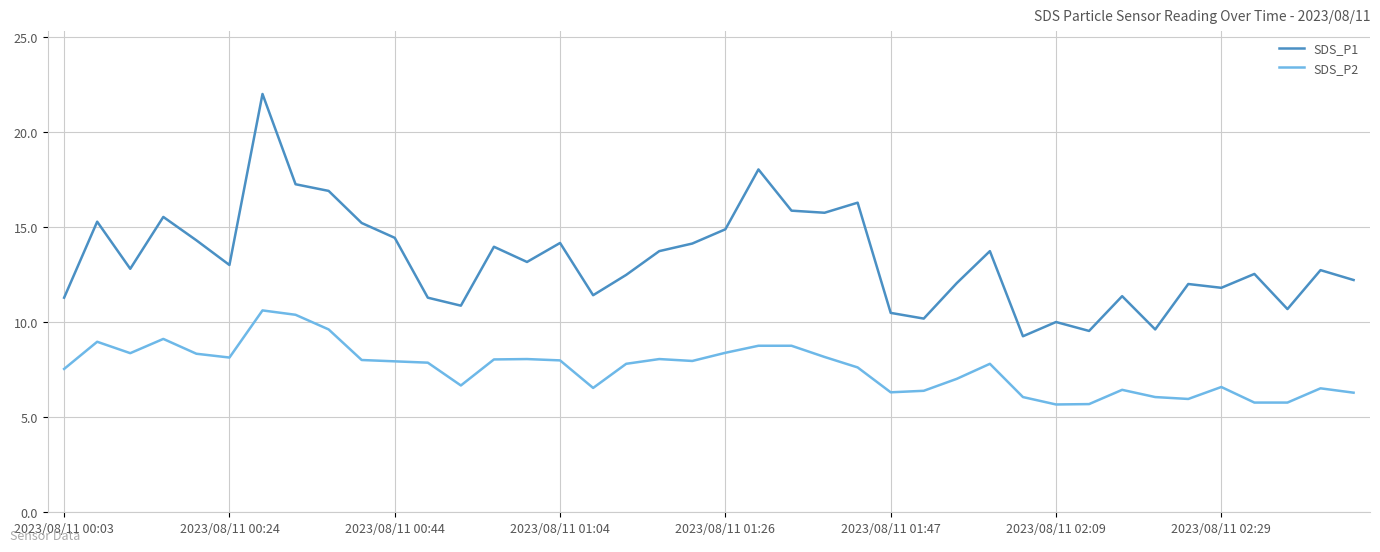

What is the minimum value for SDS_P2?

5.7